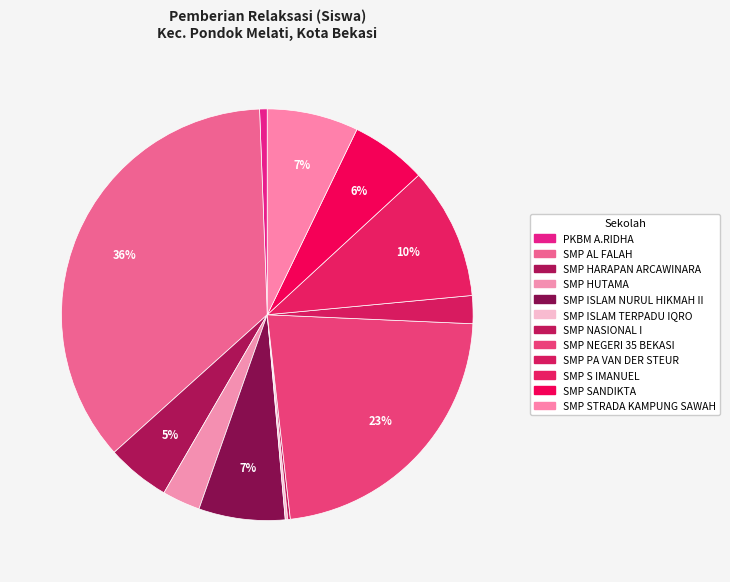

How many slices are in this pie chart?

12